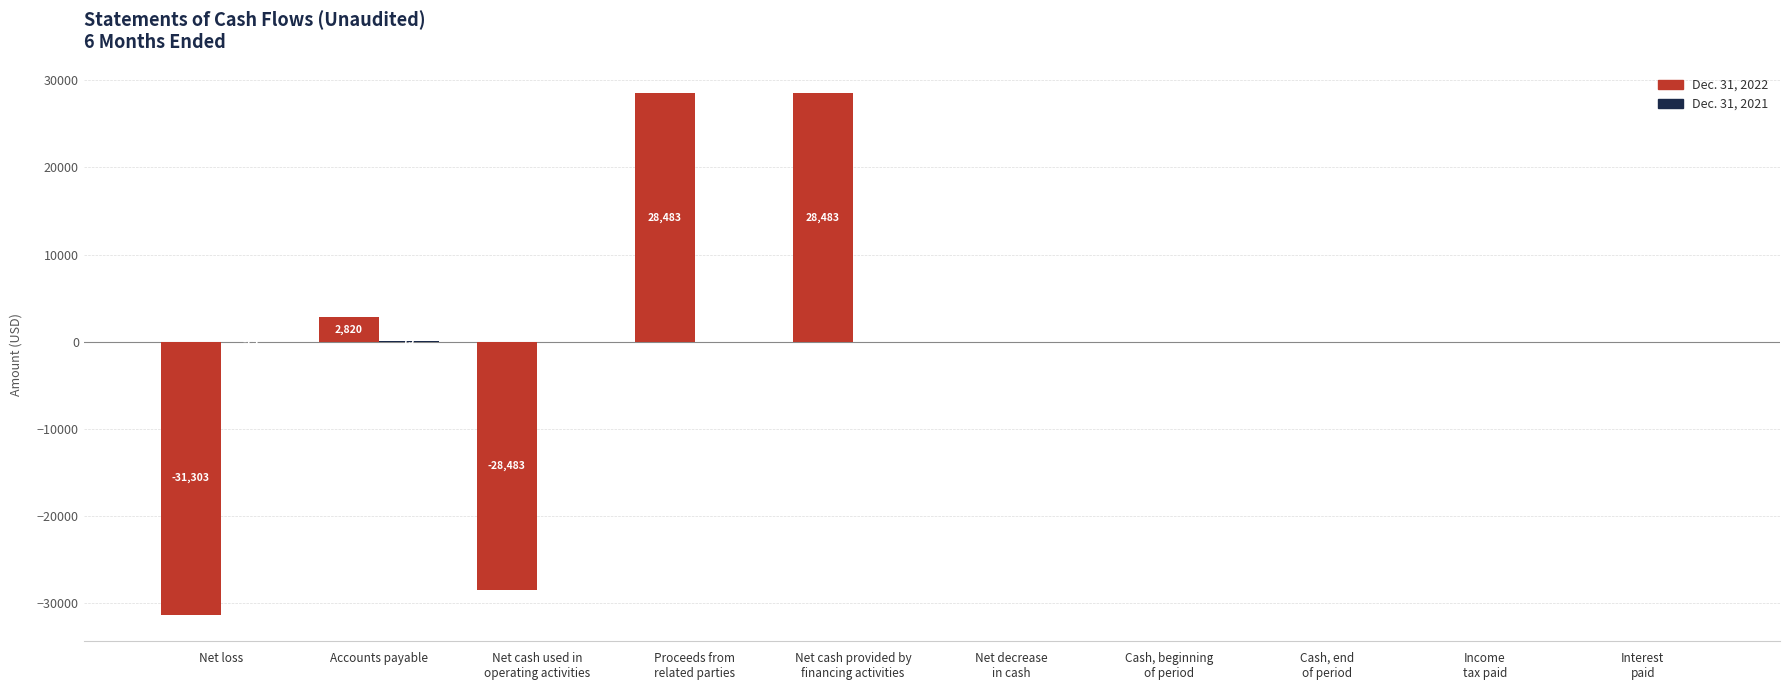

What is the greatest value displayed?

28483